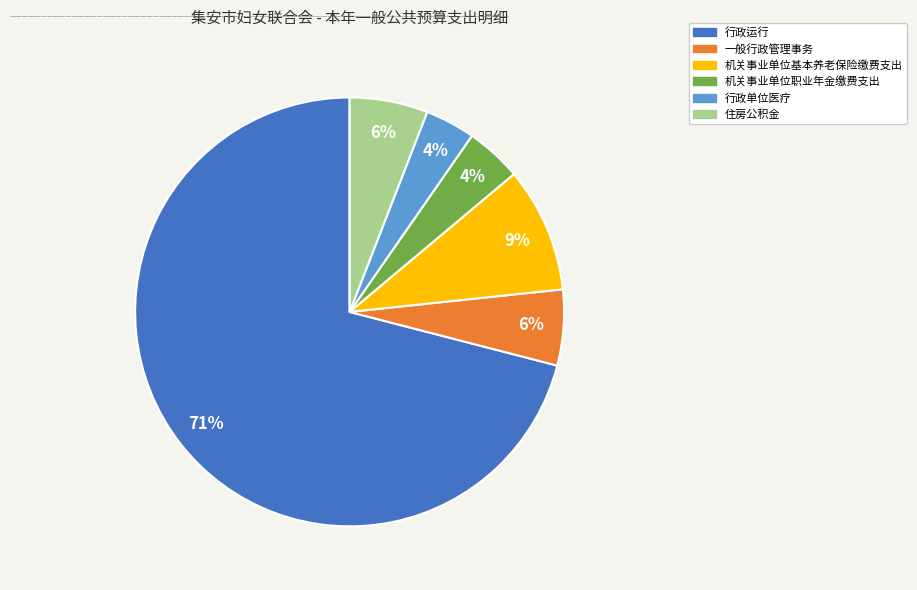

Count the number of slices in the pie.

6